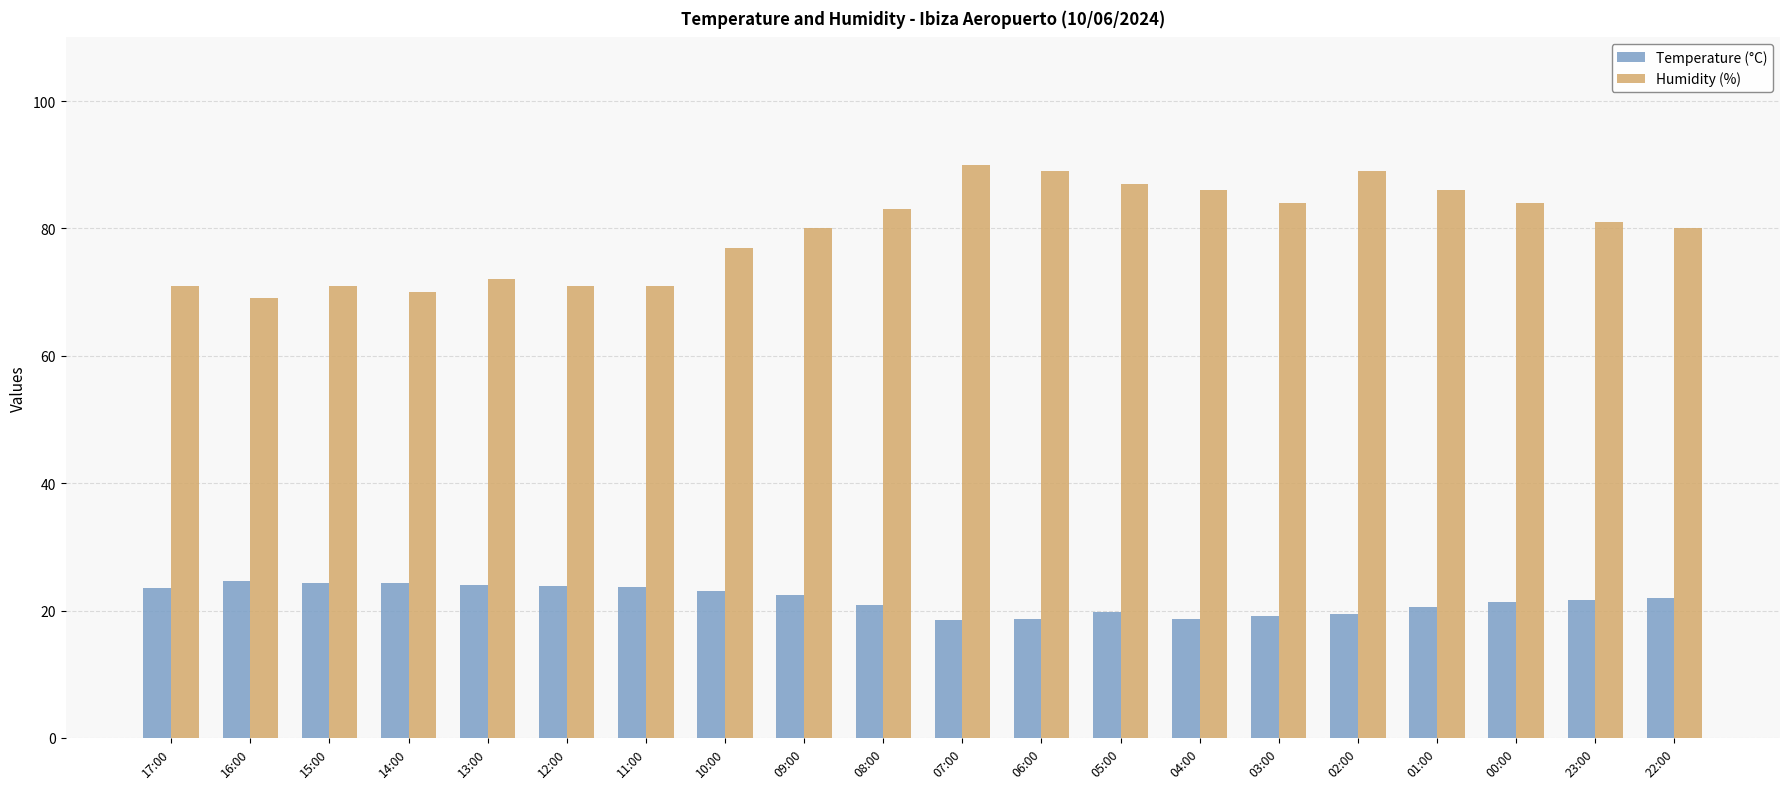

What is the value of the Humidity (%) bar at the 14th from the left?

86.0